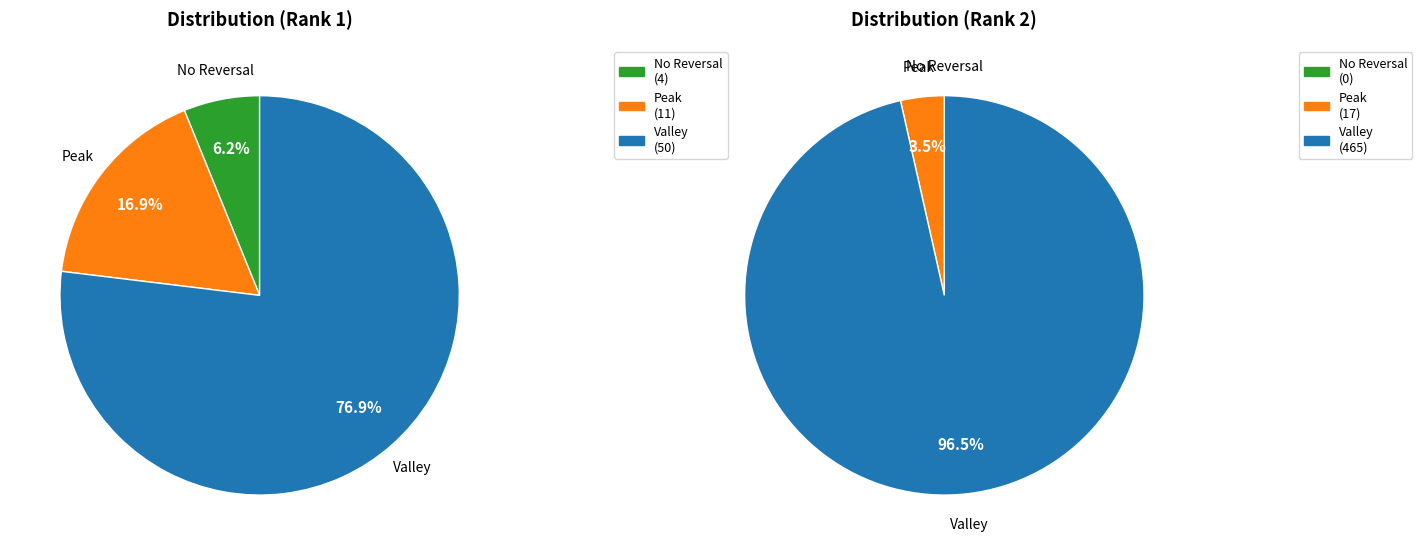

Does any single category account for the majority?

Yes